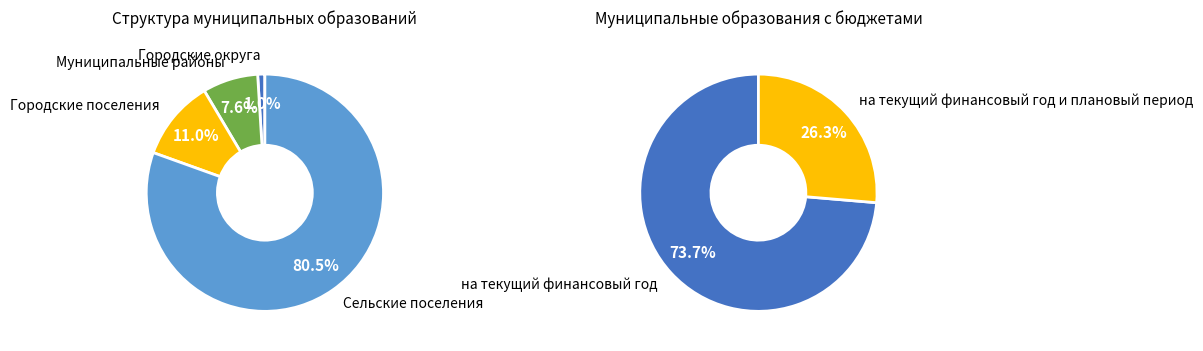

Is it true that Сельские поселения is 80% of the pie?

True